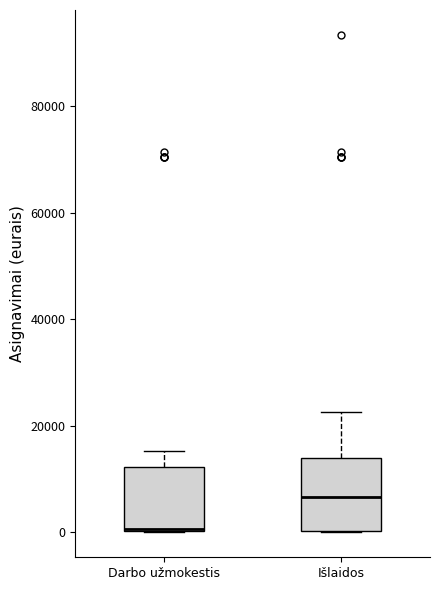

Reading left to right, transcribe this box plot: for each box, give where its median line is, the range the box spans, and where its two whiskers end, as read against the y-axis. The values are not printed on the chart, so give them approximately, as read against the axis.

Darbo užmokestis: median 0, box 0 to 12000, whiskers 0 to 16000
Išlaidos: median 6000, box 0 to 14000, whiskers 0 to 22000